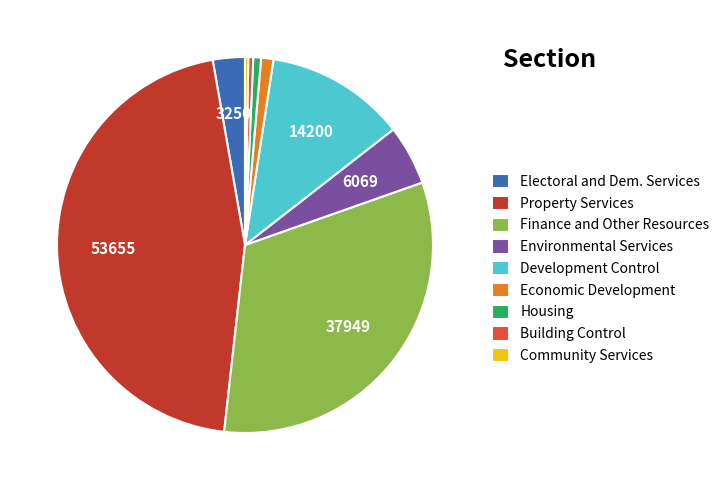

Between Property Services and Economic Development, which is larger?

Property Services